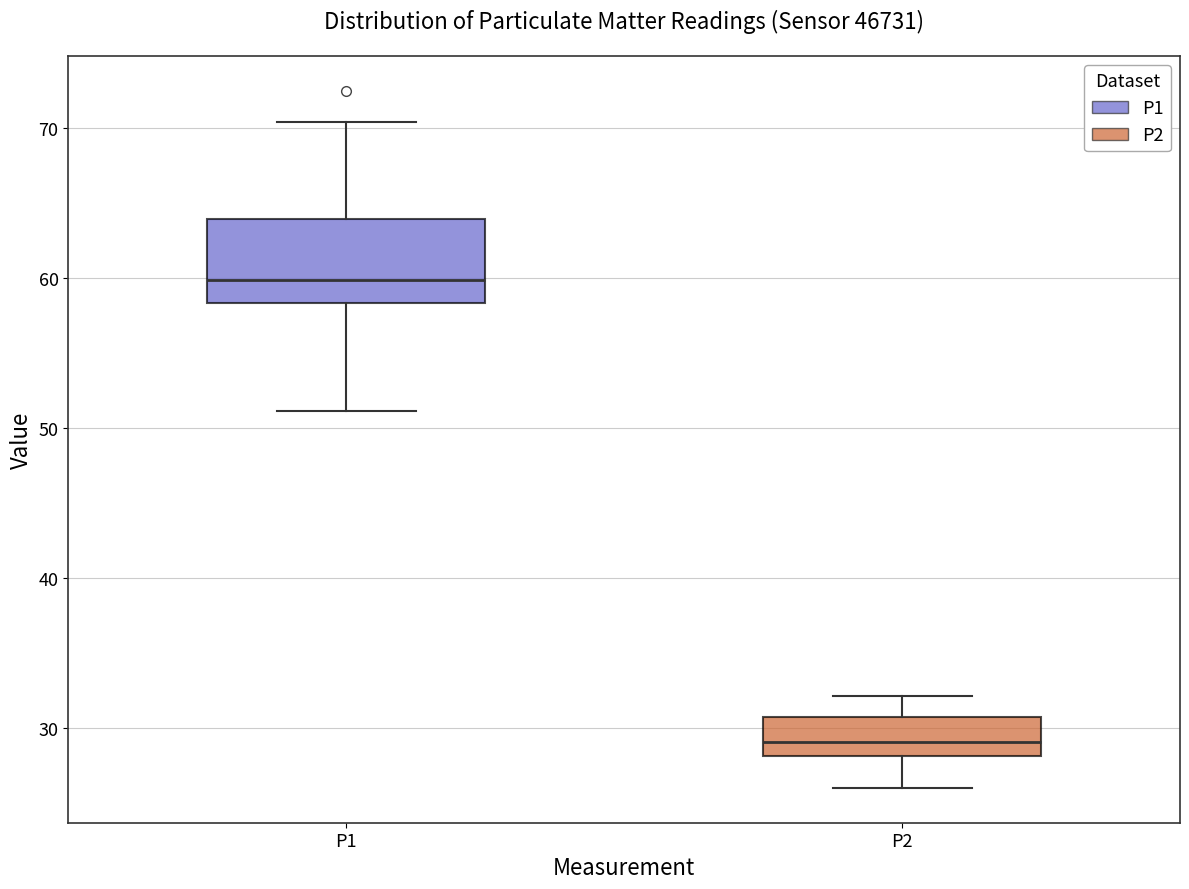

Which box is the tallest, from its lower edge to its upper edge?

P1